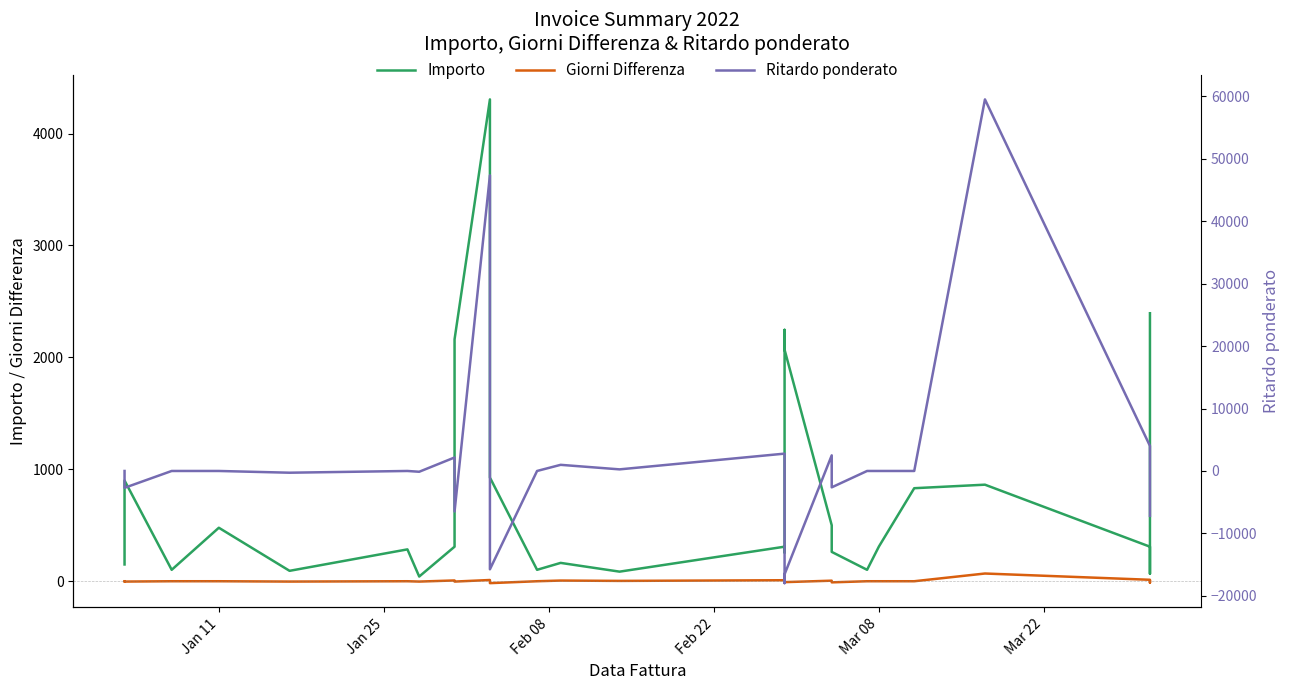

How many times do Giorni Differenza and Ritardo ponderato cross each other?

8